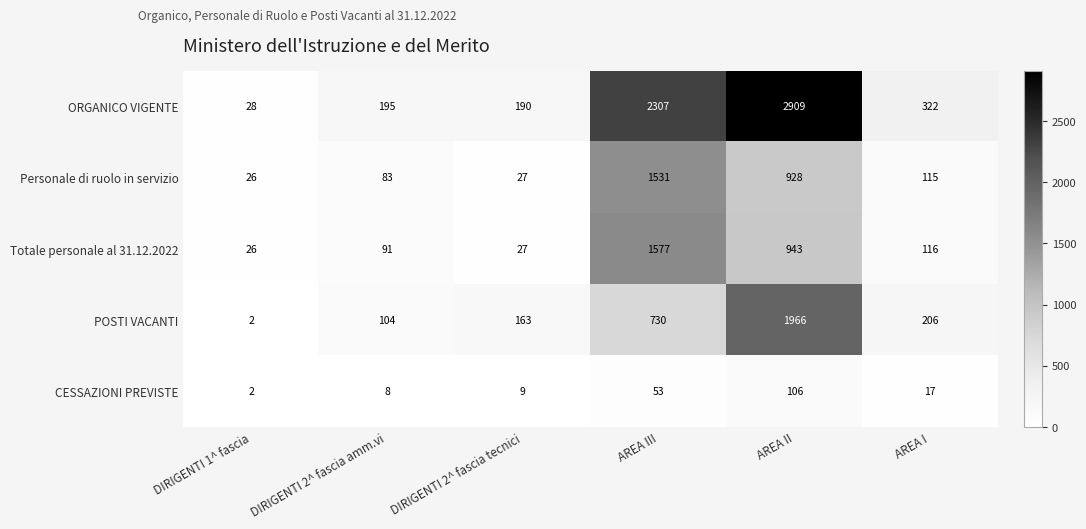

Reading right to left, transcribe all the data shown in this chart.

ORGANICO VIGENTE: AREA I=322	AREA II=2909	AREA III=2307	DIRIGENTI 2^ fascia tecnici=190	DIRIGENTI 2^ fascia amm.vi=195	DIRIGENTI 1^ fascia=28
Personale di ruolo in servizio: AREA I=115	AREA II=928	AREA III=1531	DIRIGENTI 2^ fascia tecnici=27	DIRIGENTI 2^ fascia amm.vi=83	DIRIGENTI 1^ fascia=26
Totale personale al 31.12.2022: AREA I=116	AREA II=943	AREA III=1577	DIRIGENTI 2^ fascia tecnici=27	DIRIGENTI 2^ fascia amm.vi=91	DIRIGENTI 1^ fascia=26
POSTI VACANTI: AREA I=206	AREA II=1966	AREA III=730	DIRIGENTI 2^ fascia tecnici=163	DIRIGENTI 2^ fascia amm.vi=104	DIRIGENTI 1^ fascia=2
CESSAZIONI PREVISTE: AREA I=17	AREA II=106	AREA III=53	DIRIGENTI 2^ fascia tecnici=9	DIRIGENTI 2^ fascia amm.vi=8	DIRIGENTI 1^ fascia=2